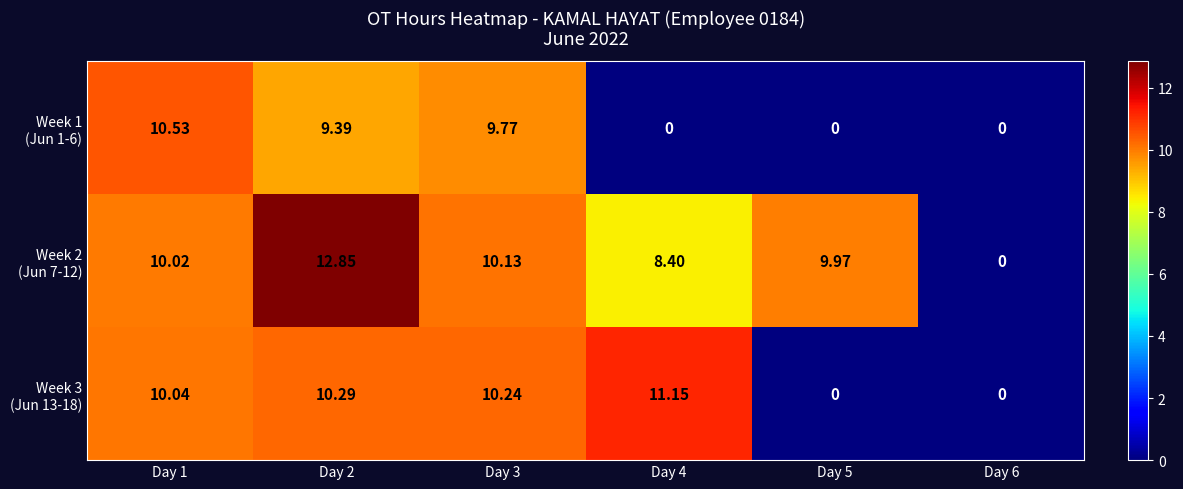

How many categories are shown in the chart?

6